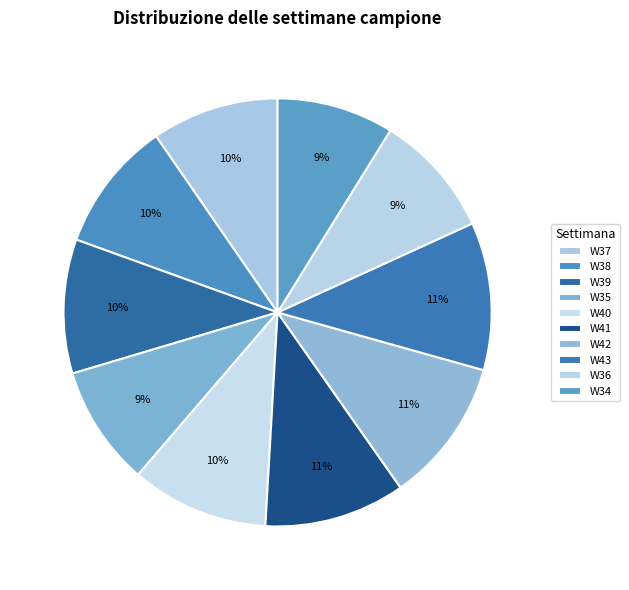

Is W39 the majority of the pie?

No